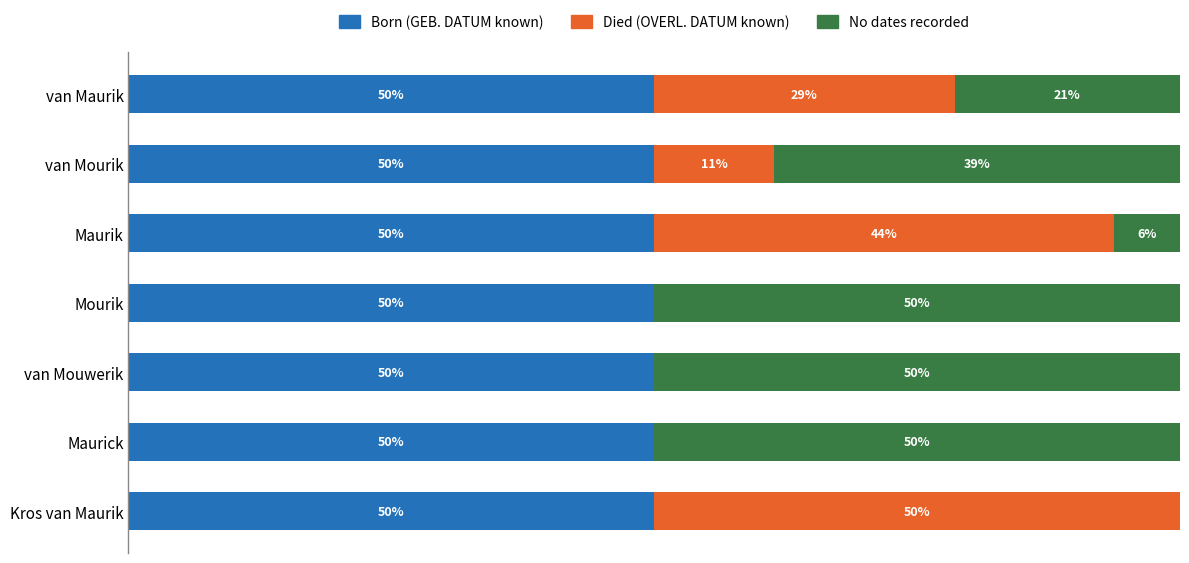

What are all the series names shown in the legend?

Born (GEB. DATUM known), Died (OVERL. DATUM known), No dates recorded